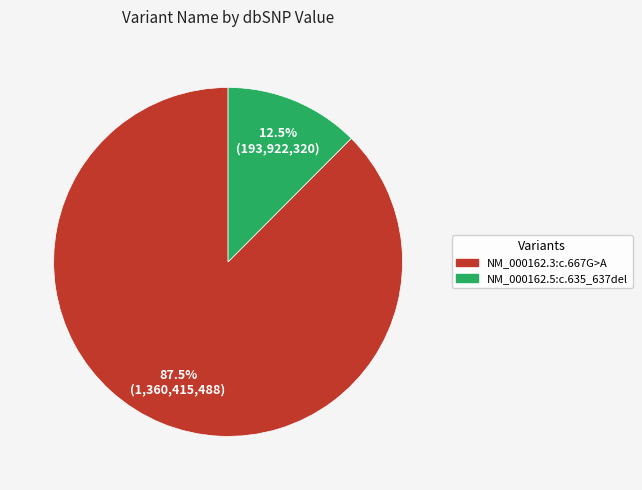

The NM_000162.5:c.635_637del slice represents 1% of the pie. True or false?

False